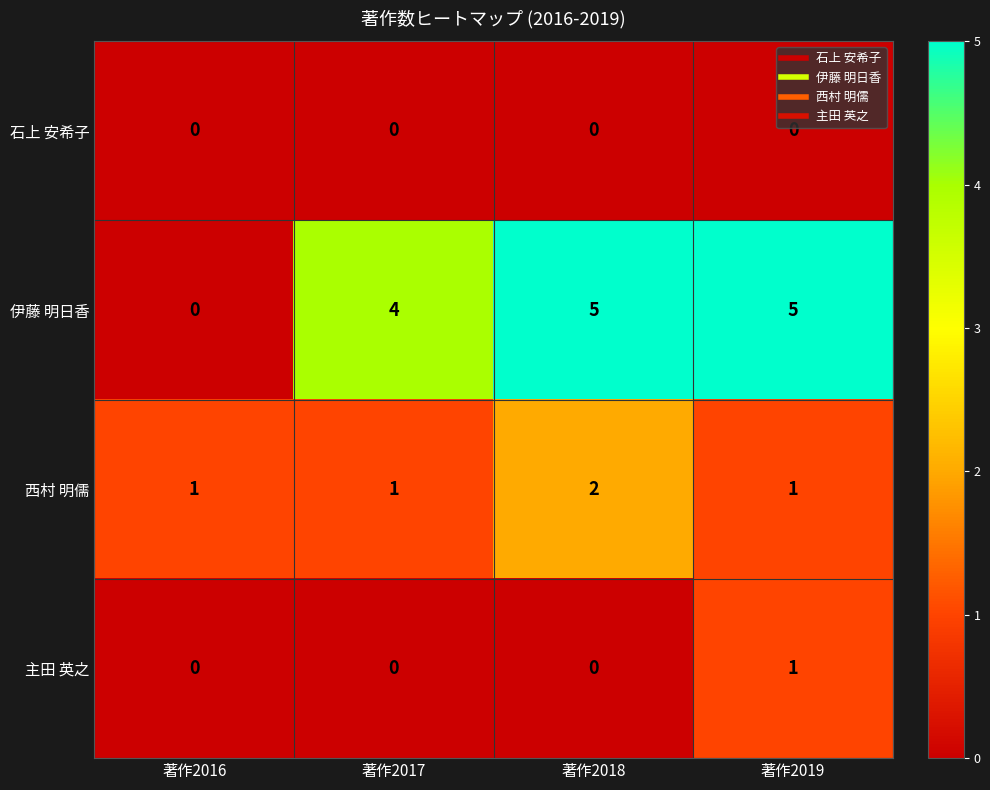

Rank the series by their maximum value, from lowest to highest.

石上 安希子, 主田 英之, 西村 明儒, 伊藤 明日香